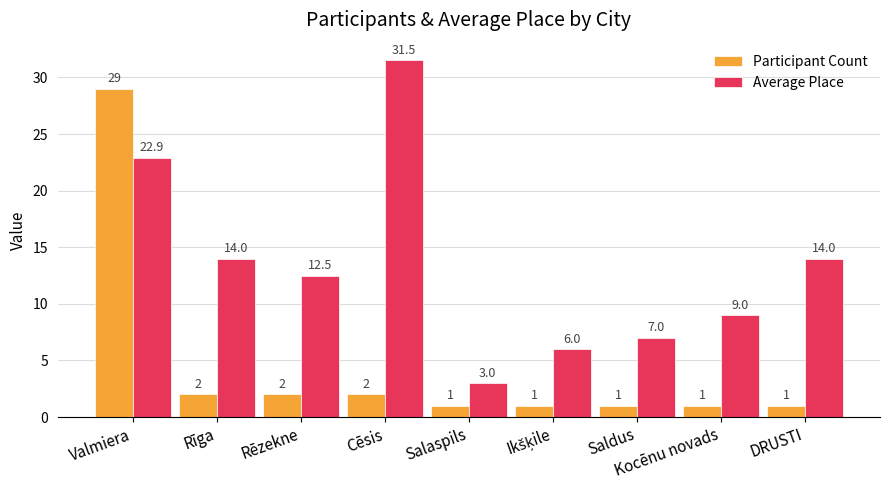

What is the average value of the Average Place series?

13.3